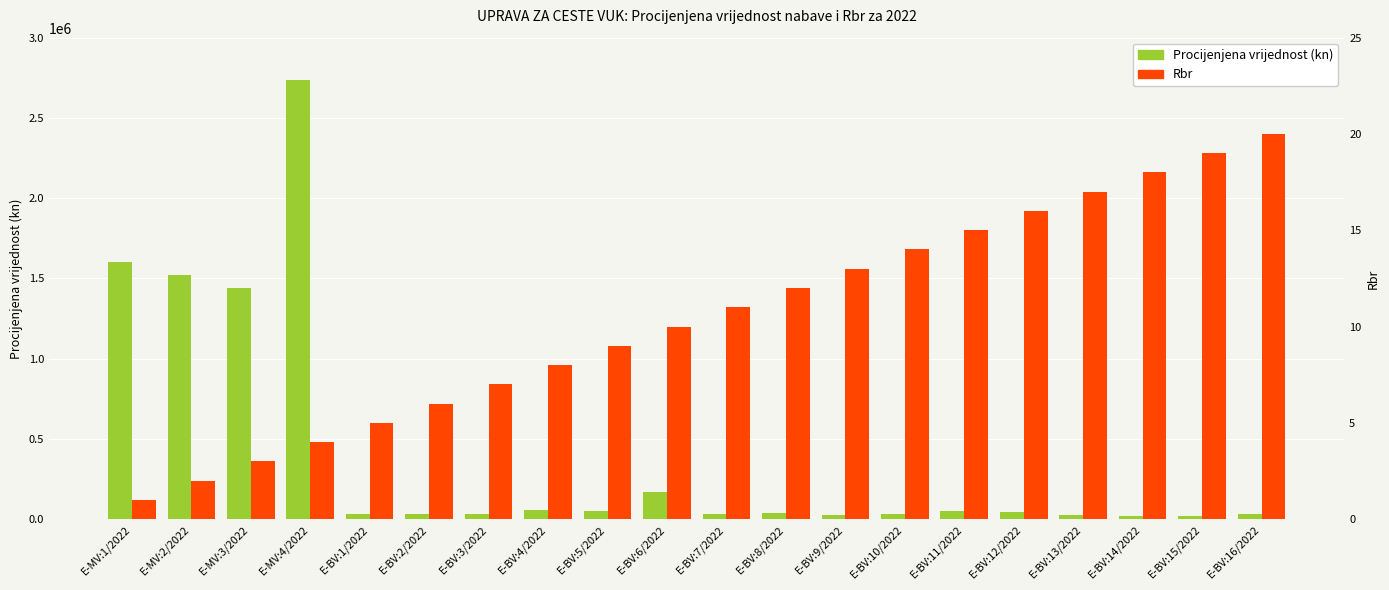

What is the label of the 8th bar from the left?

E-BV:4/2022